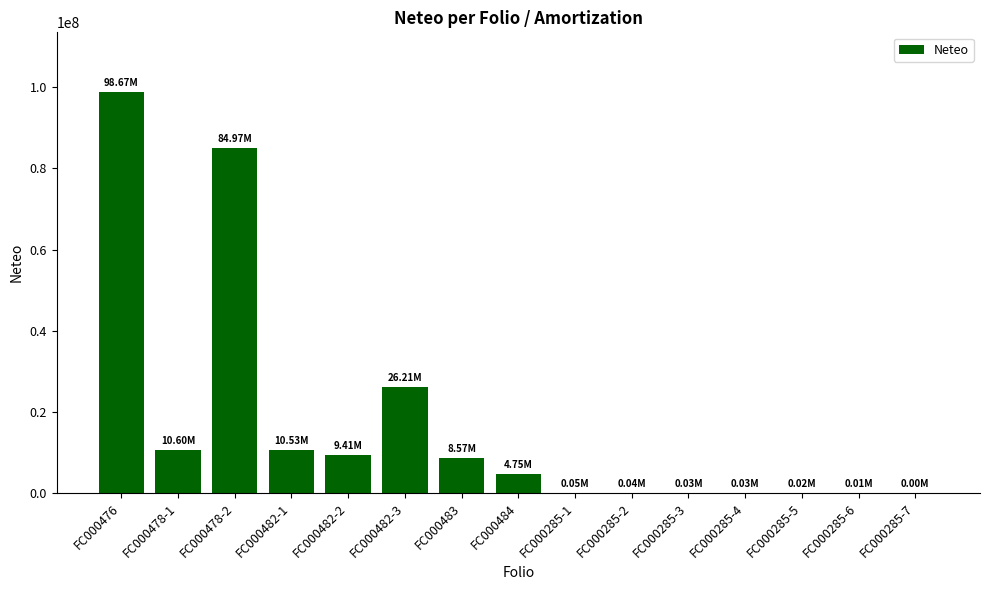

Between FC000482-3 and FC000476, which is larger?

FC000476